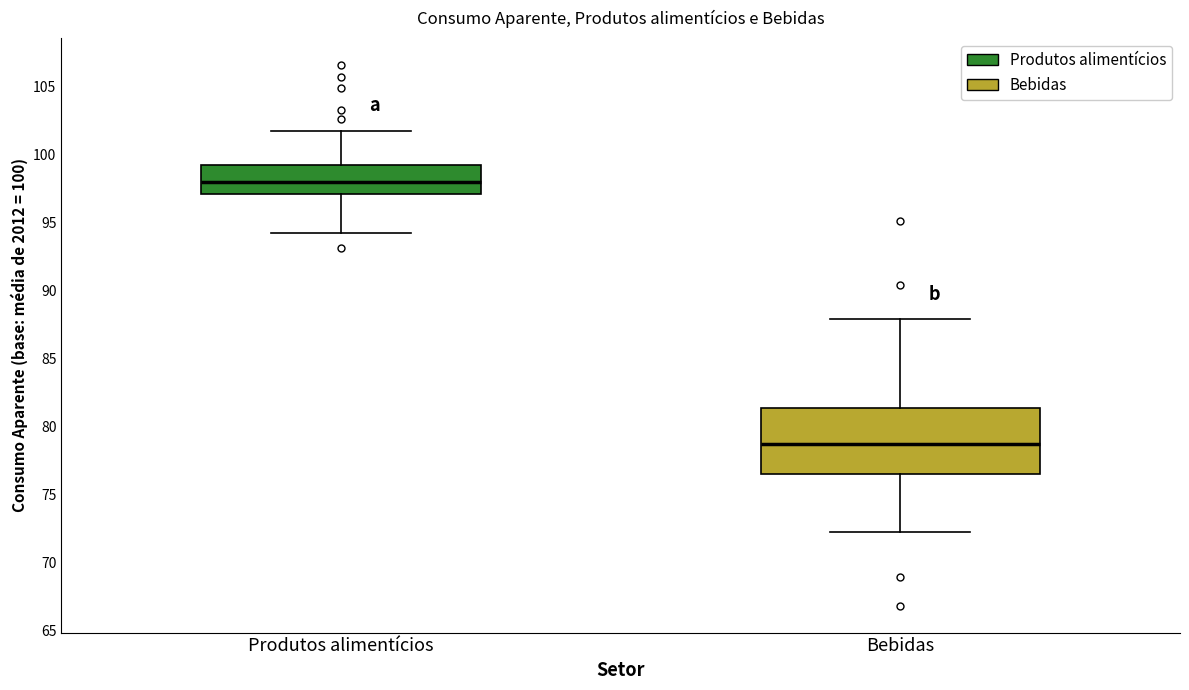

Which box has the lowest median line?

Bebidas